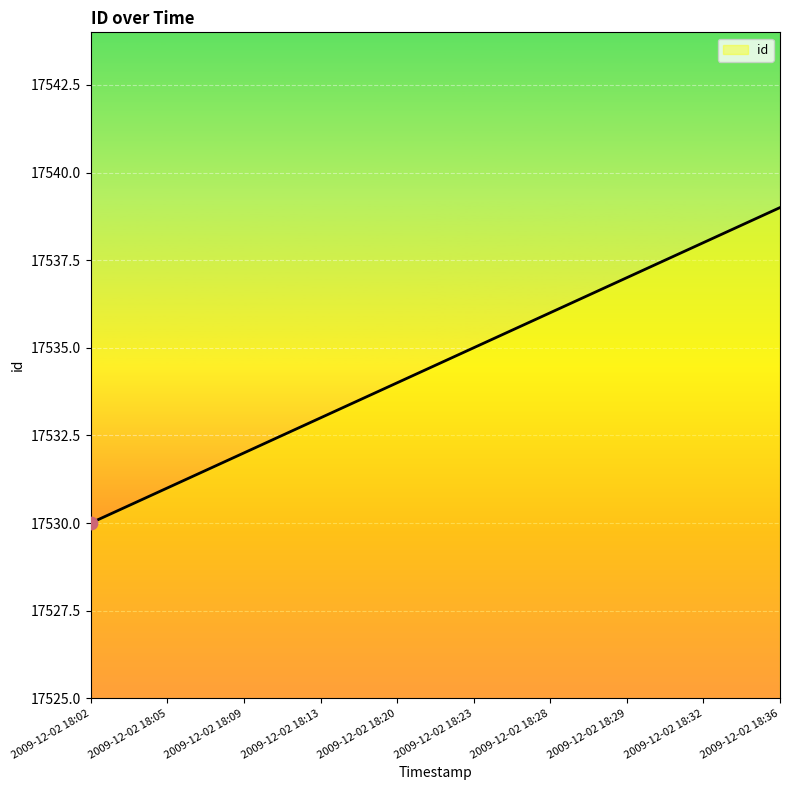

Approximately how many times larger is the value at 2009-12-02 18:32 compared to 2009-12-02 18:29?

1.0